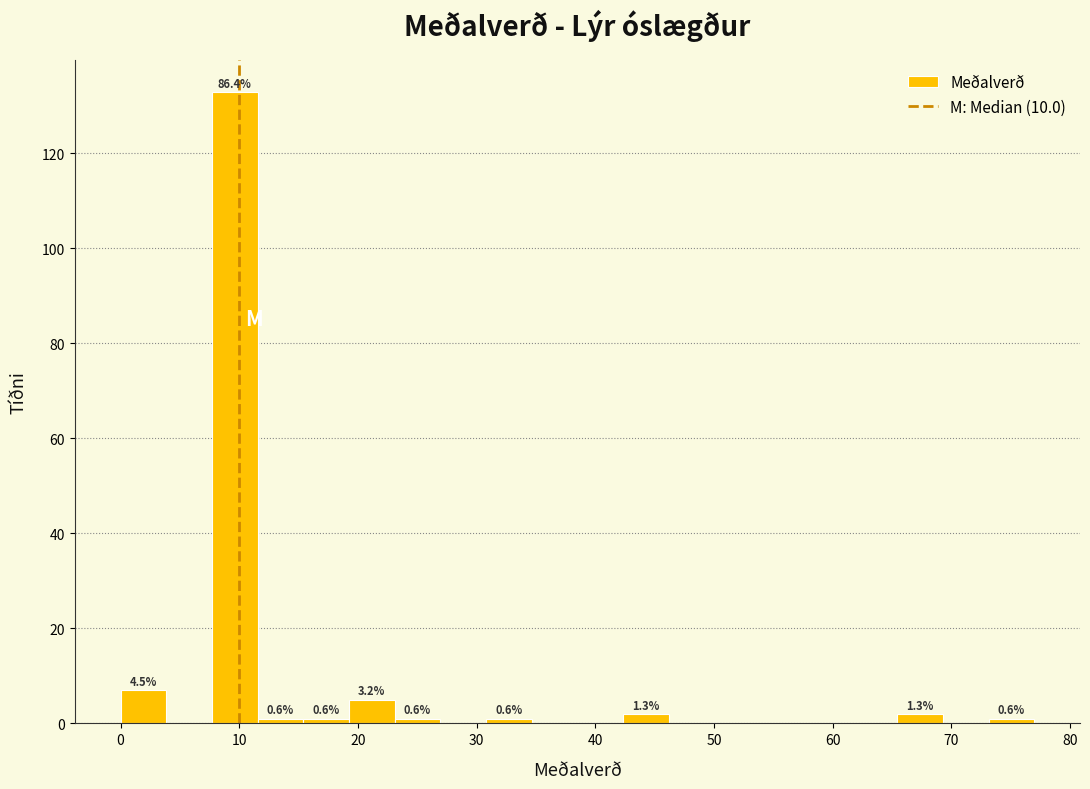

Around what value on the x-axis is the tallest bar? Give the approximate position of its centre, as read against the axis.

10